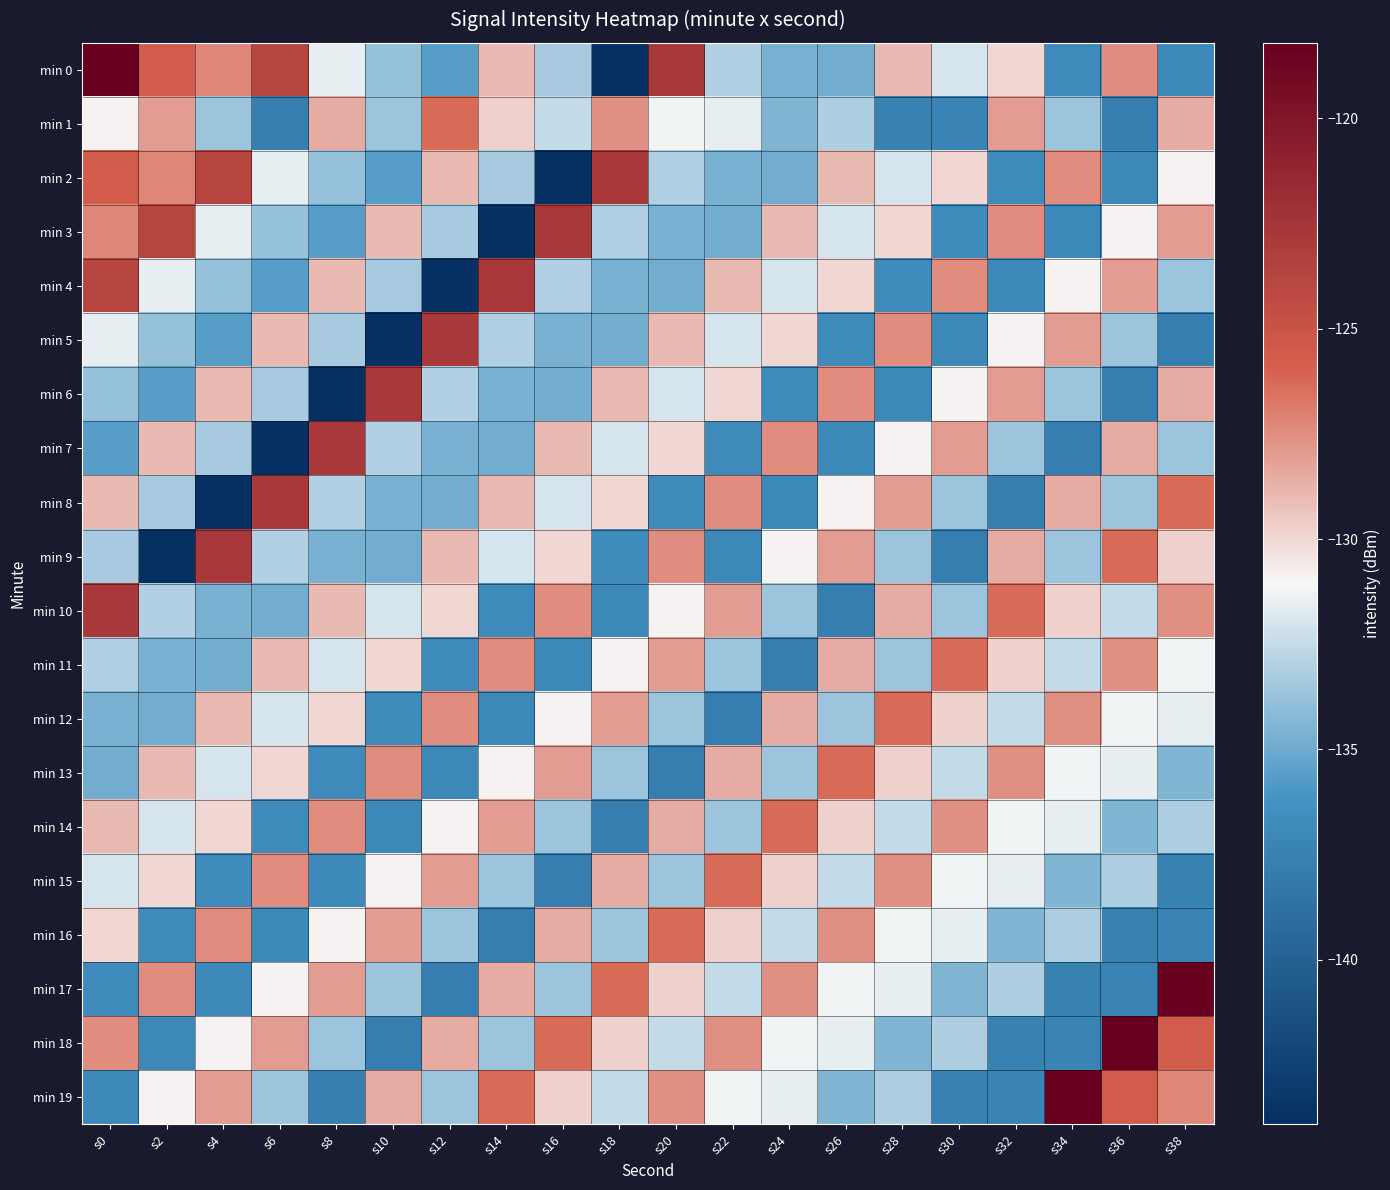

What is the difference between the highest and lowest values at s6?

21.1